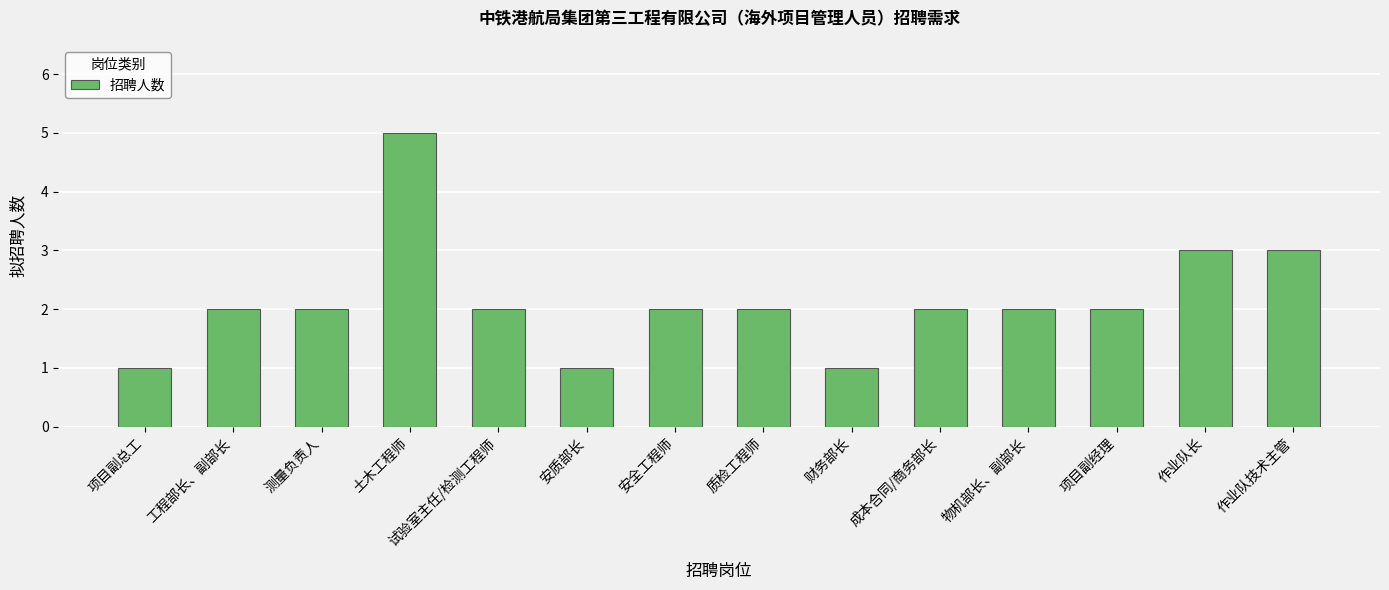

True or false: the data shows 3 at 作业队技术主管.

True